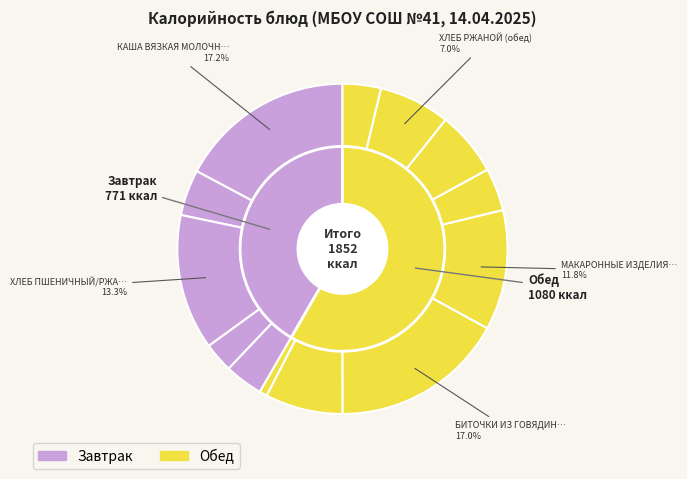

To the nearest percent, what portion does КАША ВЯЗКАЯ МОЛОЧНАЯ ИЗ РИСА represent?

17%